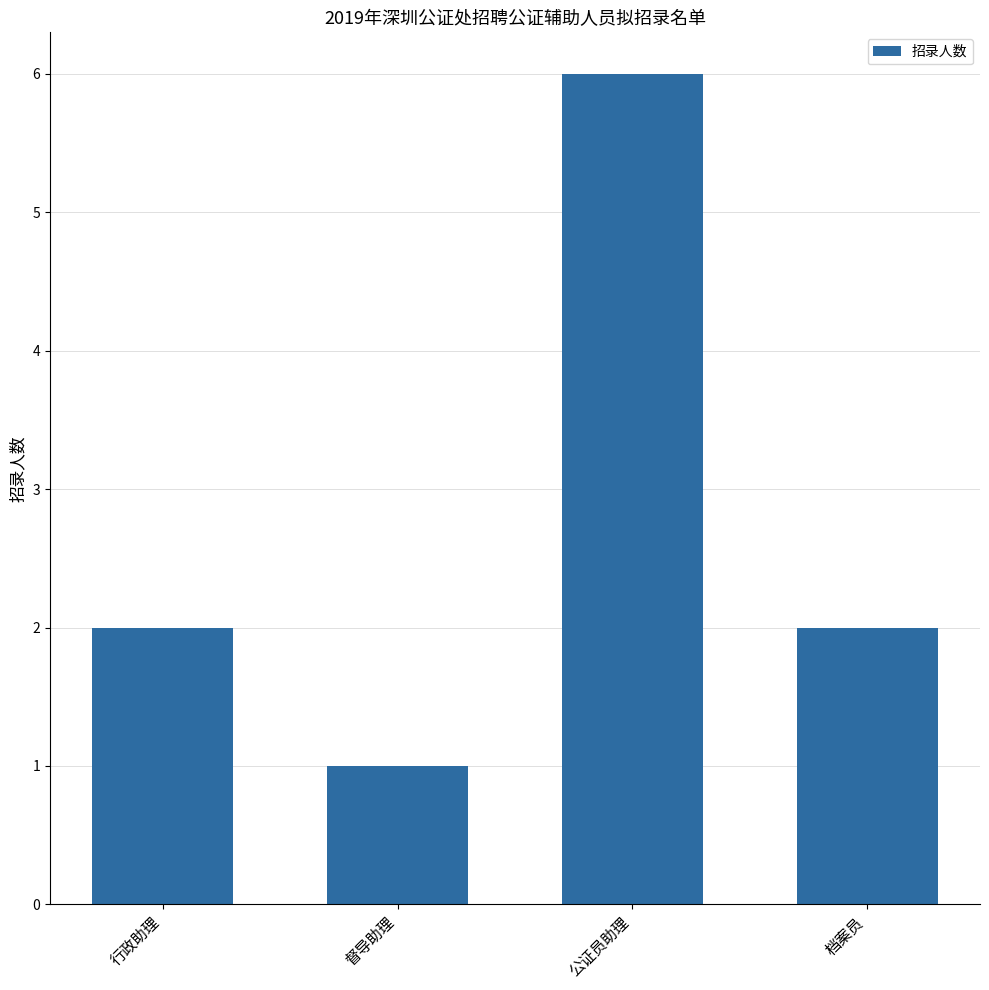

What is the label of the 1st bar from the right?

档案员